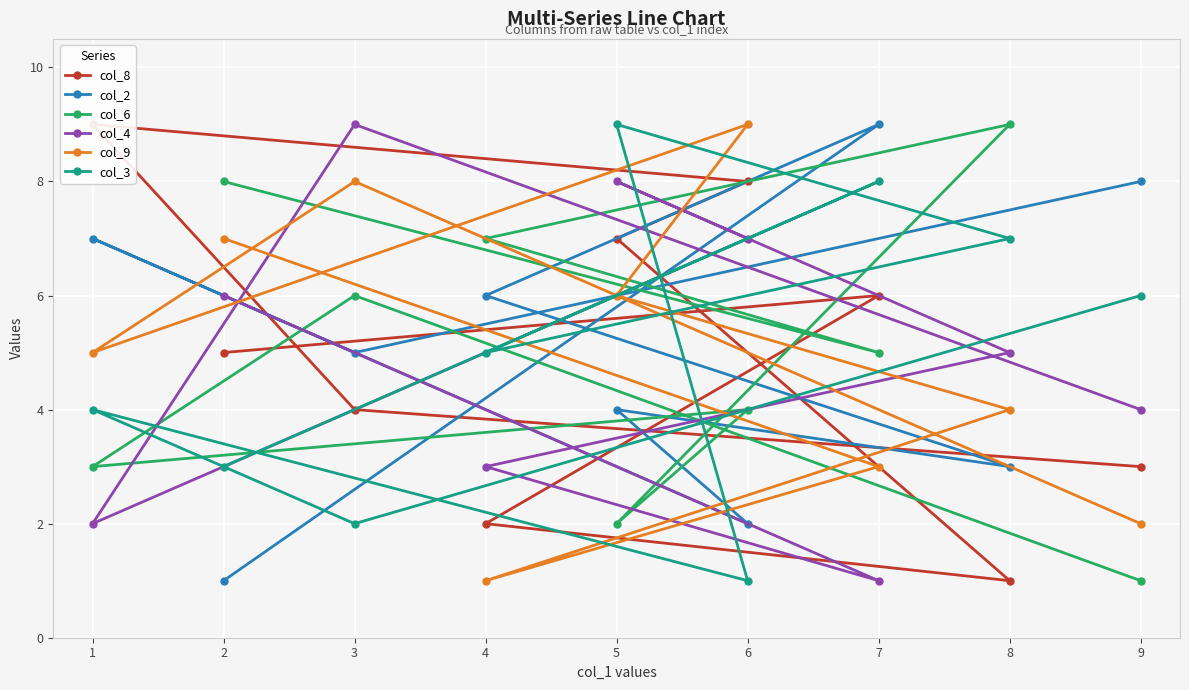

Is it true that col_9 equals 5 at 1?

True